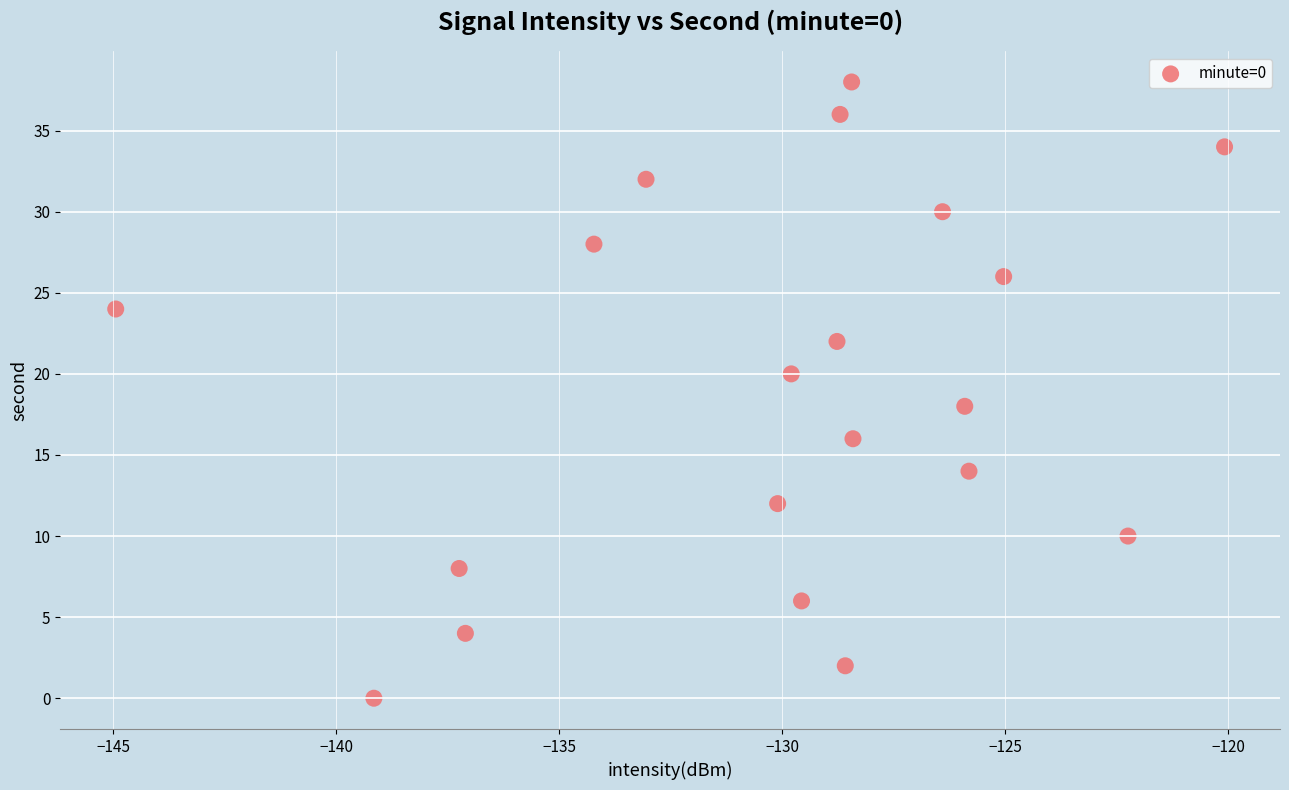

What is the range of Y values (max minus min)?

38